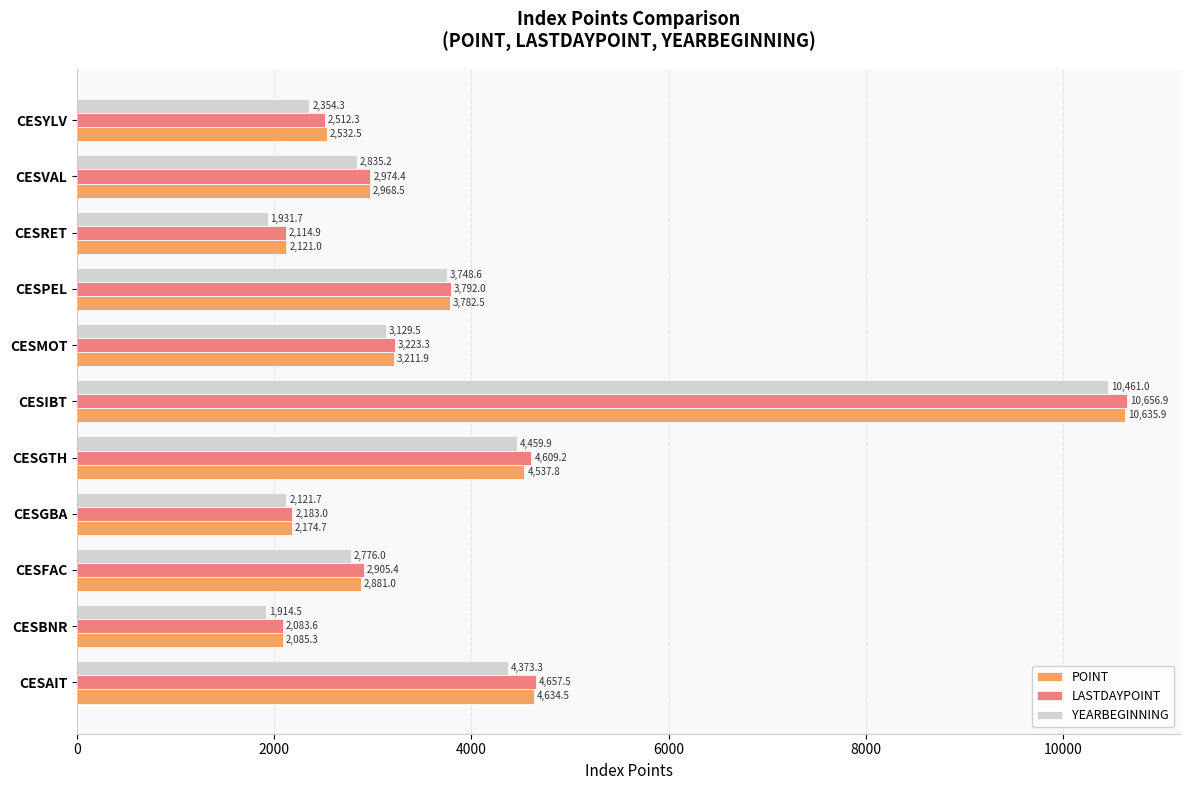

Rank the categories by POINT value from highest to lowest.

CESIBT, CESAIT, CESGTH, CESPEL, CESMOT, CESVAL, CESFAC, CESYLV, CESGBA, CESRET, CESBNR